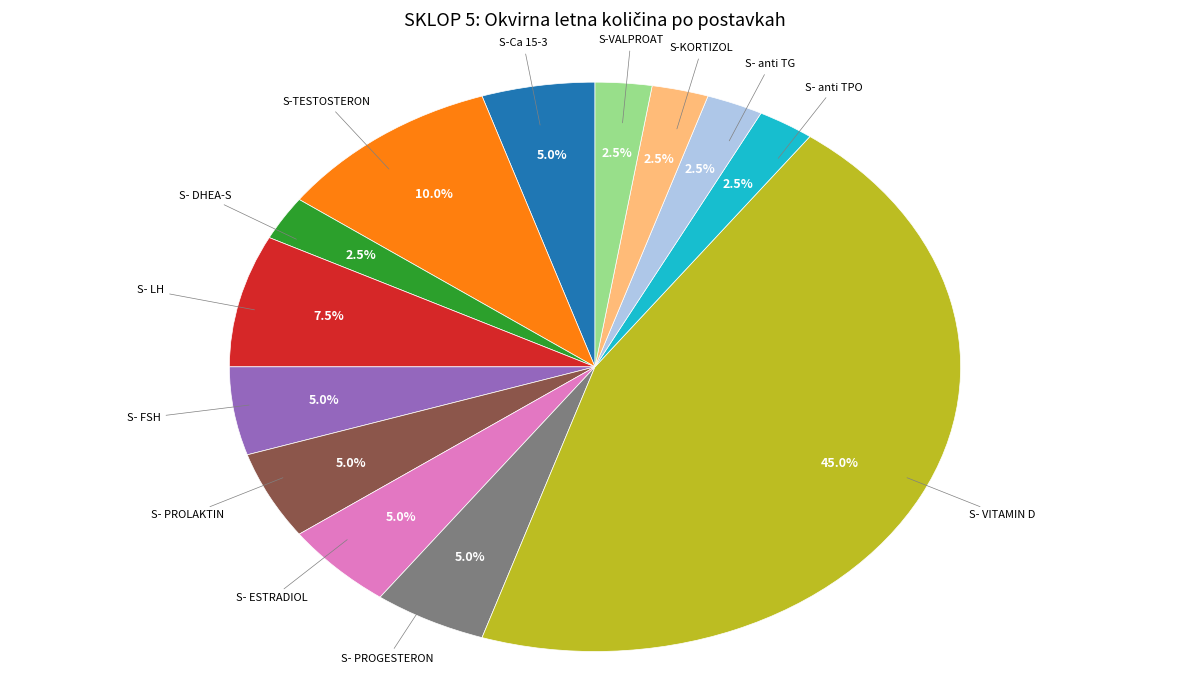

Is S-VALPROAT the majority of the pie?

No